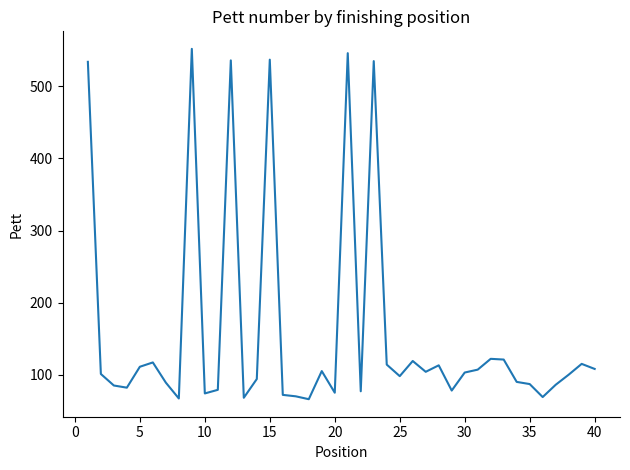

What is the difference between the second highest and second lowest values?

479